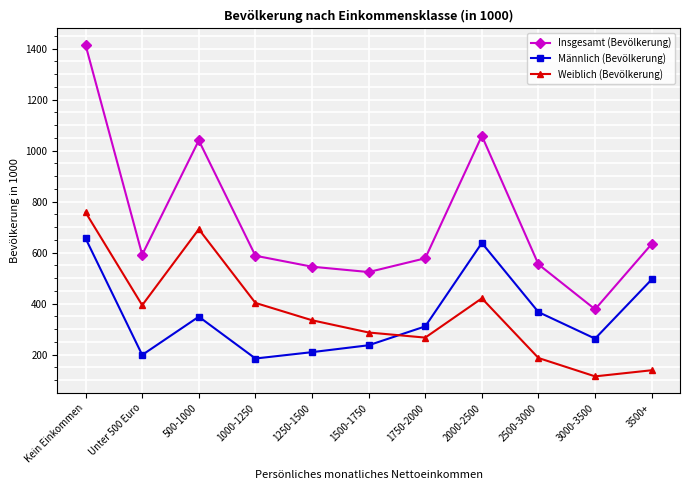

What is the total value across all series at 1000-1250?

1176